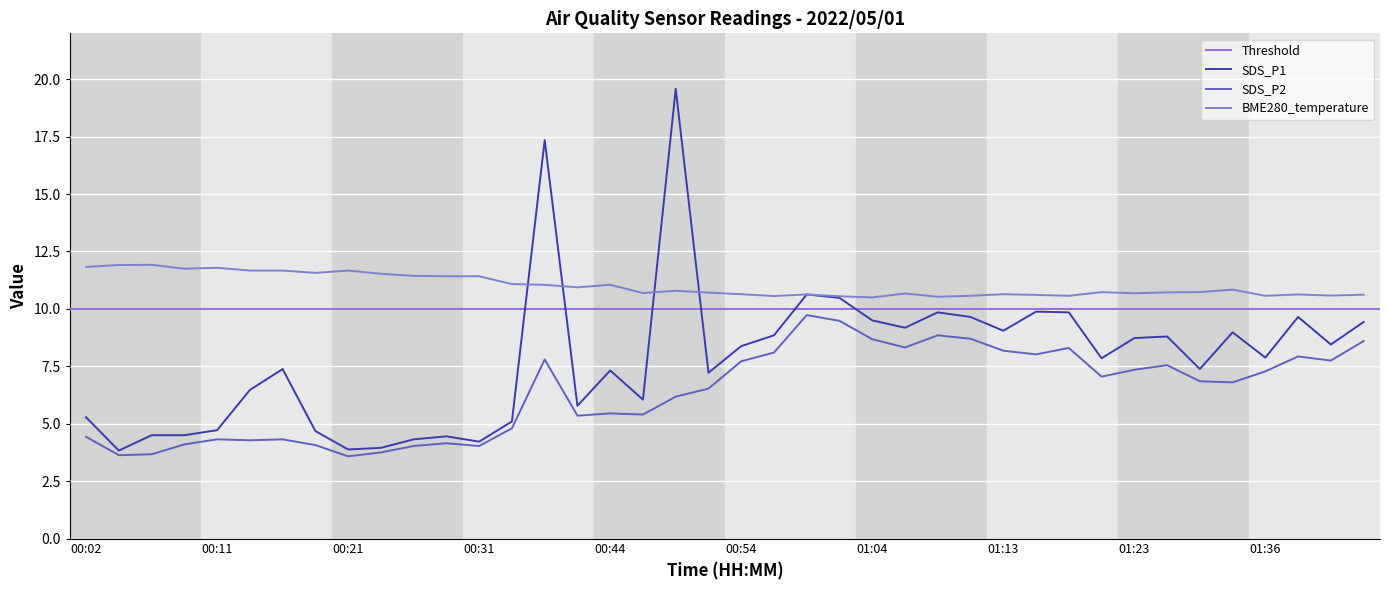

What is the maximum value for SDS_P1?

19.6